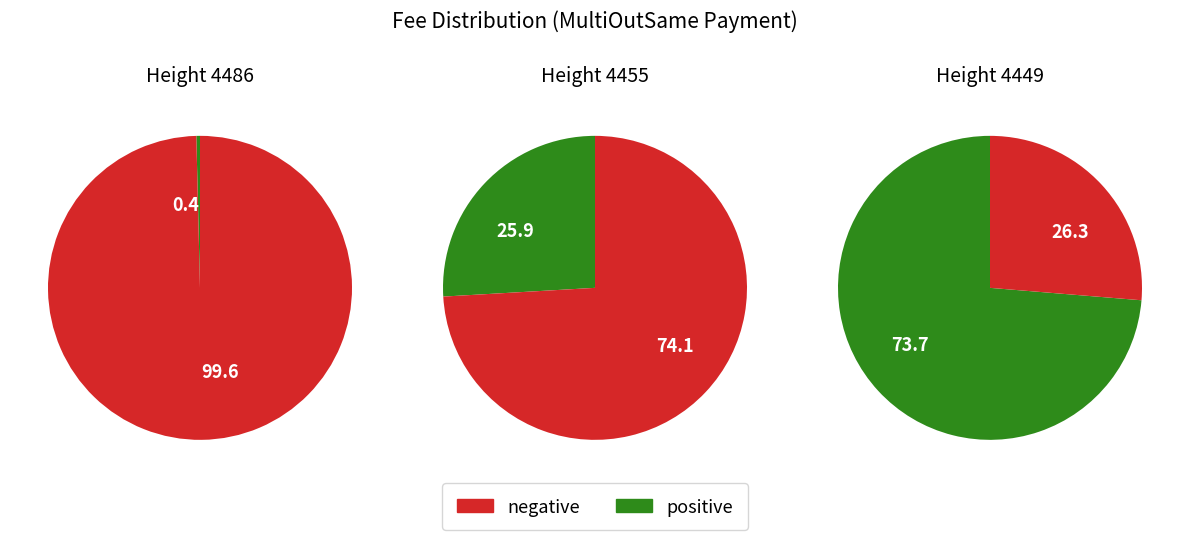

Does 4449 represent more than half of the total?

Yes